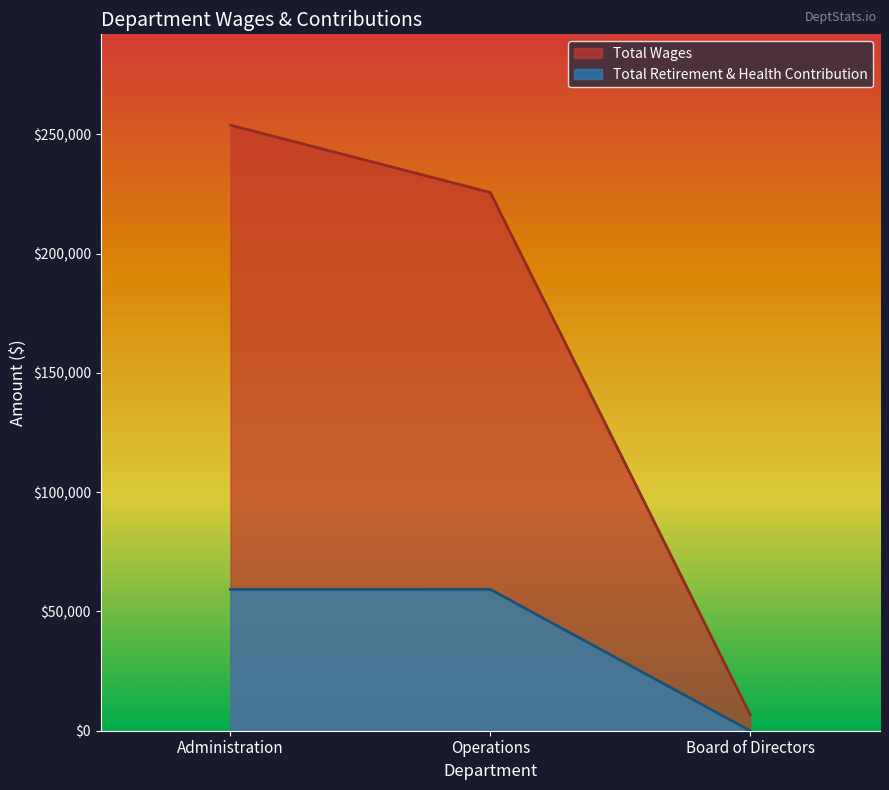

What is the greatest value displayed?

253843